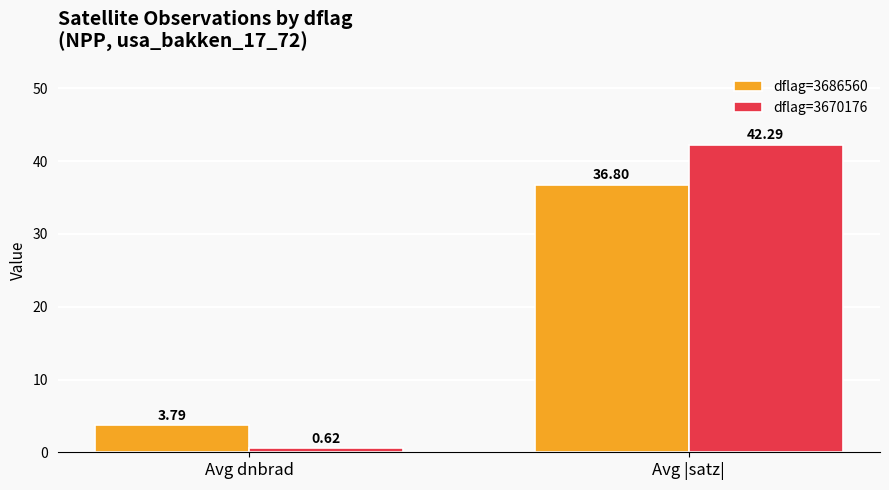

How many values in the dflag=3670176 series are below 42?

1